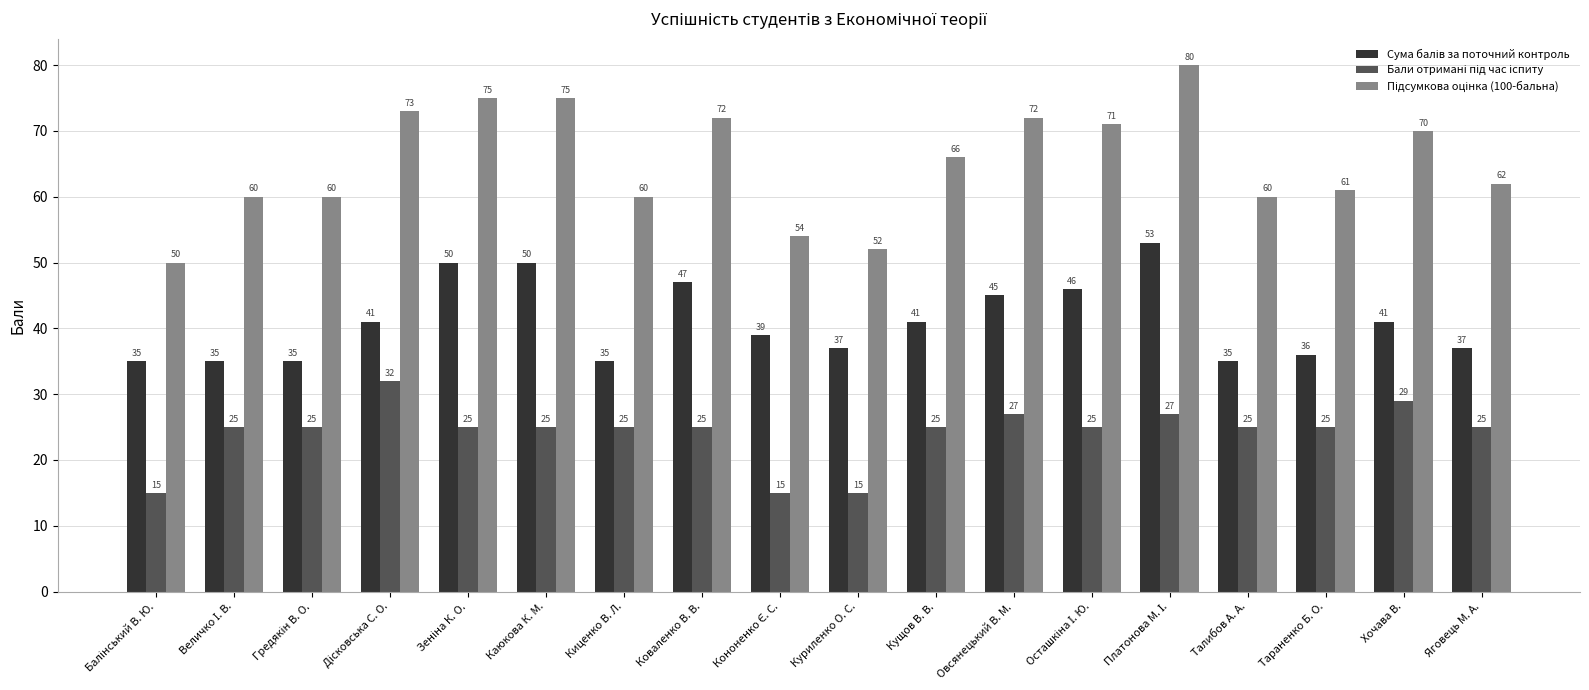

What is the total value across all series at Тараненко Б. О.?

122